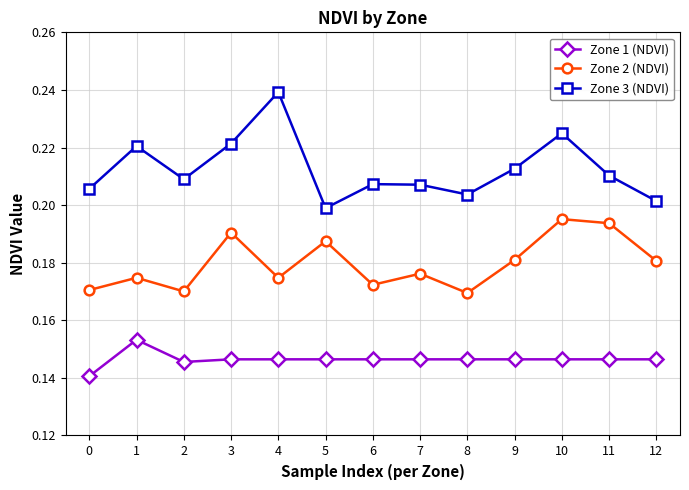

Which series has the largest total across all categories?

Zone 3 (NDVI)